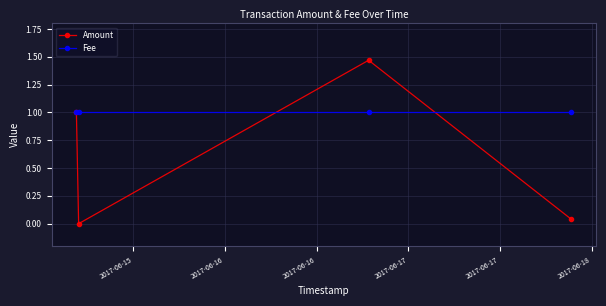

Which series has the largest total across all categories?

Fee